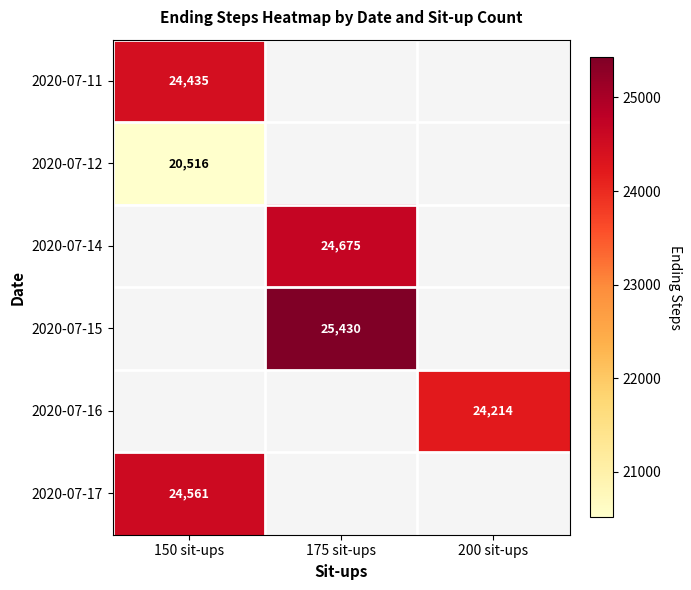

The 2020-07-17 series shows 40565.6 at 150 sit-ups. True or false?

False